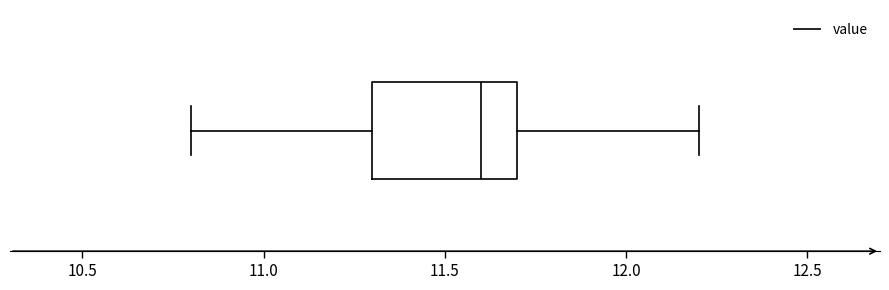

Transcribe this box plot: give where the median line is, the range the box spans, and where the two whiskers end, as read against the x-axis. The values are not printed on the chart, so give them approximately, as read against the axis.

median 11.6, box 11.3 to 11.7, whiskers 10.8 to 12.2